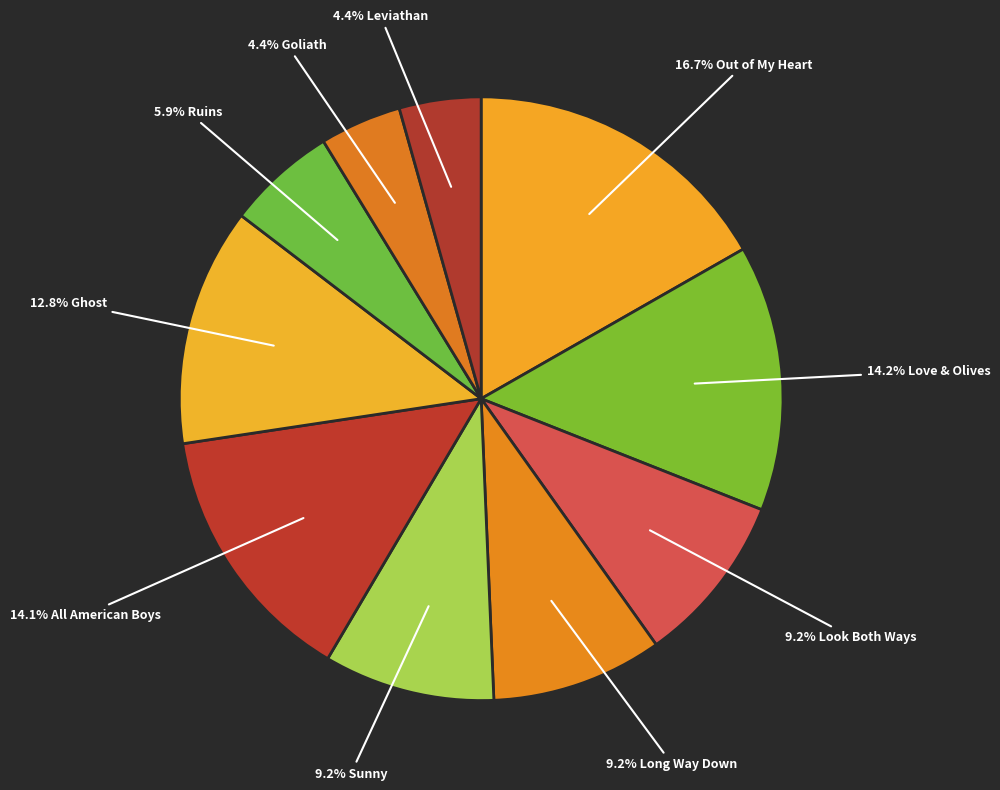

Rank the categories by value from highest to lowest.

Out of My Heart, Love & Olives, All American Boys, Ghost, Long Way Down, Look Both Ways, Sunny, Ruins, Goliath, Leviathan